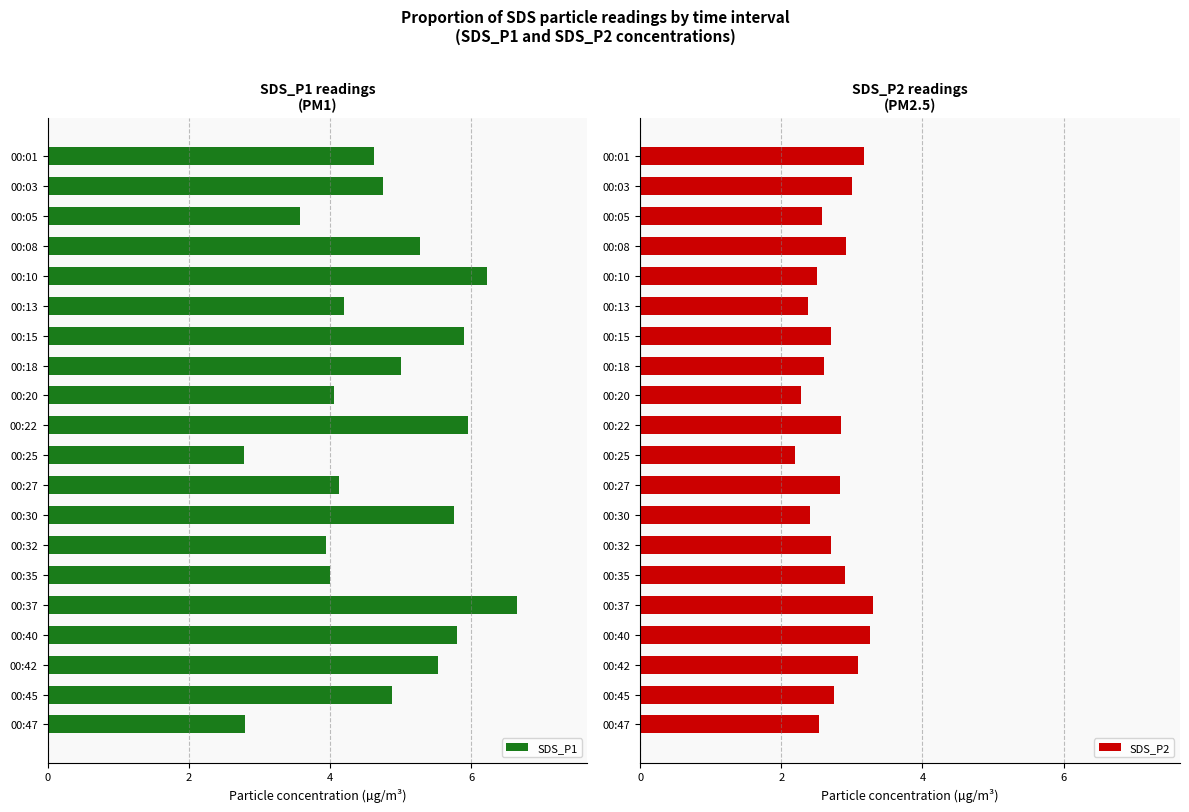

What is the sum of all SDS_P1 values?

95.8